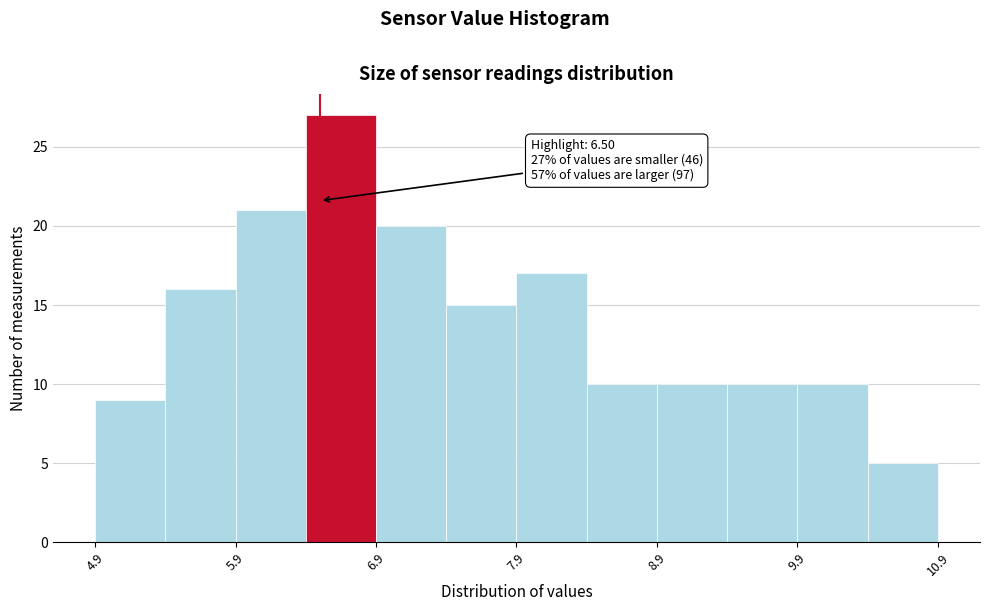

Which range on the x-axis has the tallest bar?

6.4 to 6.9